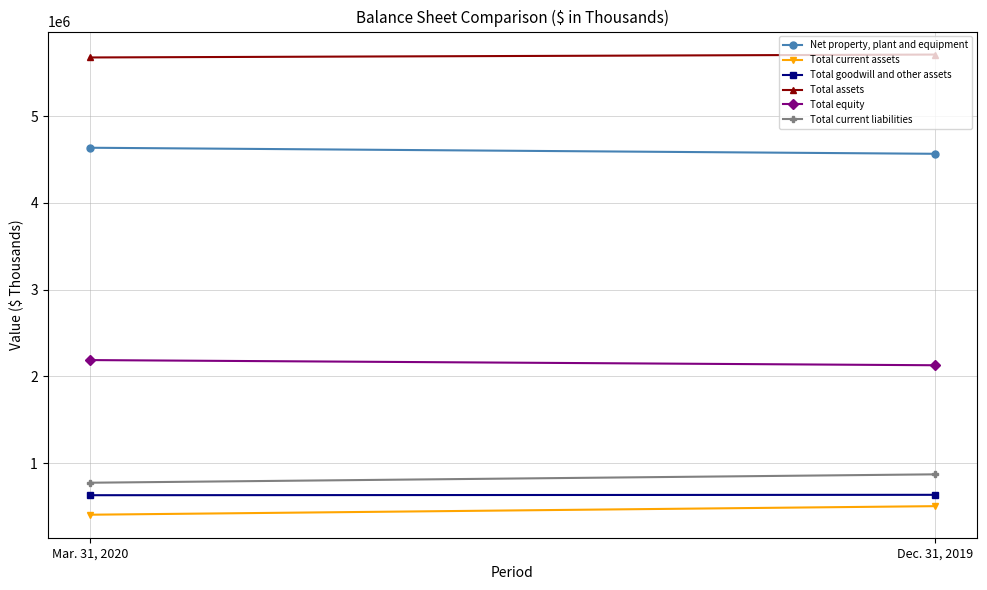

Reading left to right, list all the values displayed in this chart.

Net property, plant and equipment: 4634887	4565226
Total current assets: 407667	506202
Total goodwill and other assets: 632351	636872
Total assets: 5674905	5708300
Total equity: 2189012	2129390
Total current liabilities: 776153	872737